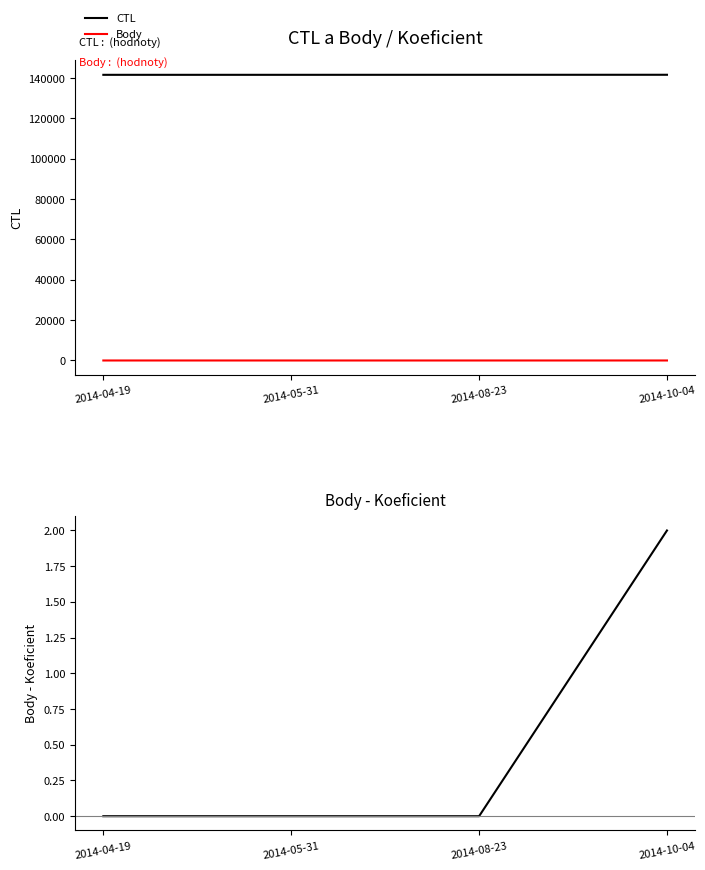

List the series in order of their peak value, highest first.

CTL, Body, Body - Koeficient